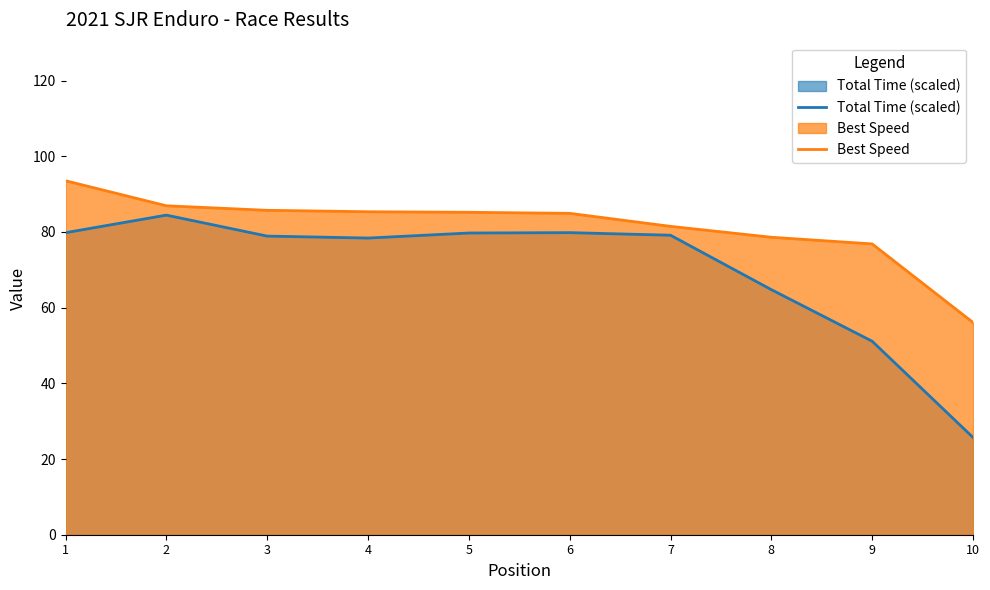

Rank the categories by Total Time (scaled) value from highest to lowest.

2, 6, 1, 5, 7, 3, 4, 8, 9, 10